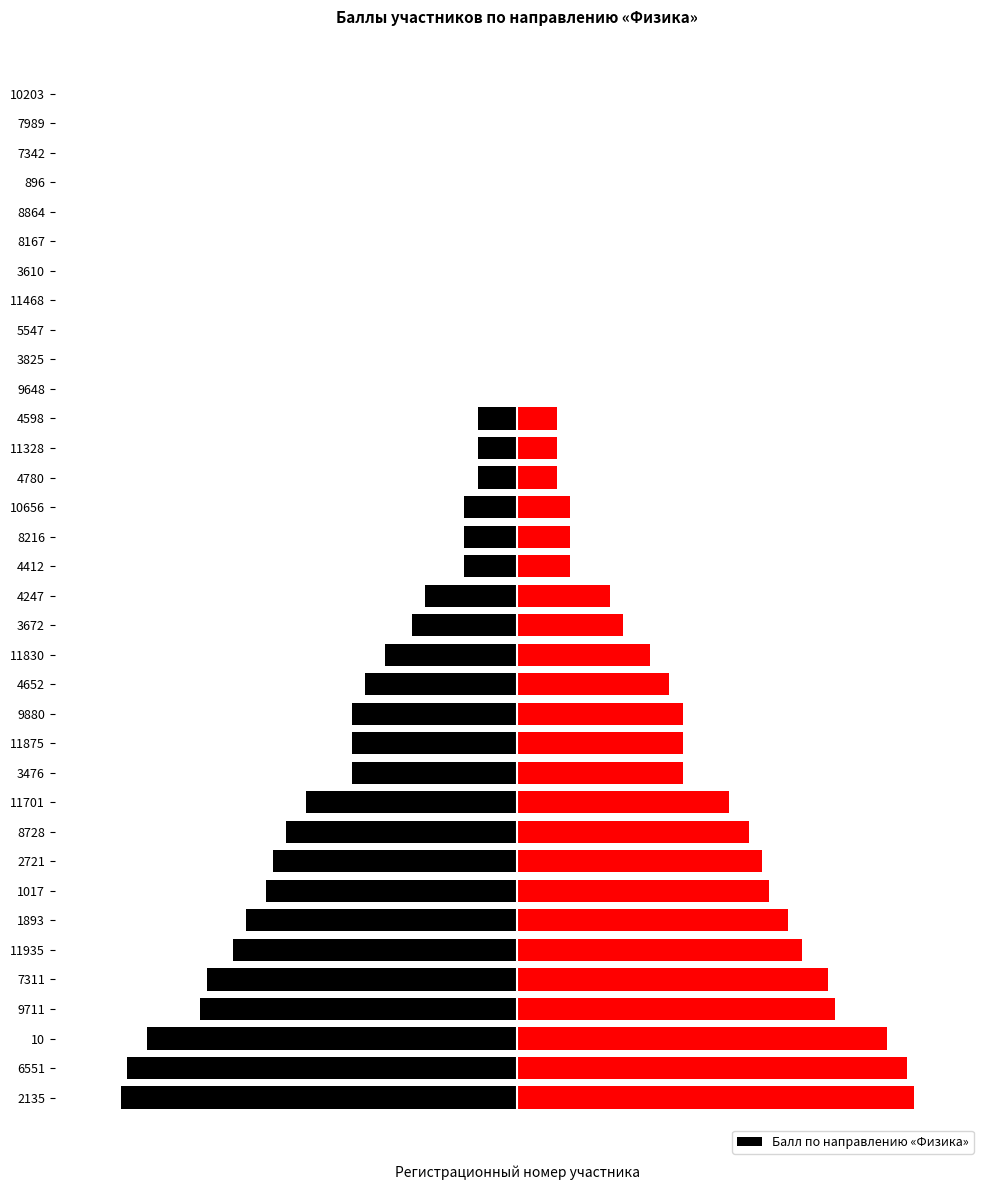

What is the difference between the maximum and minimum values?

30.0